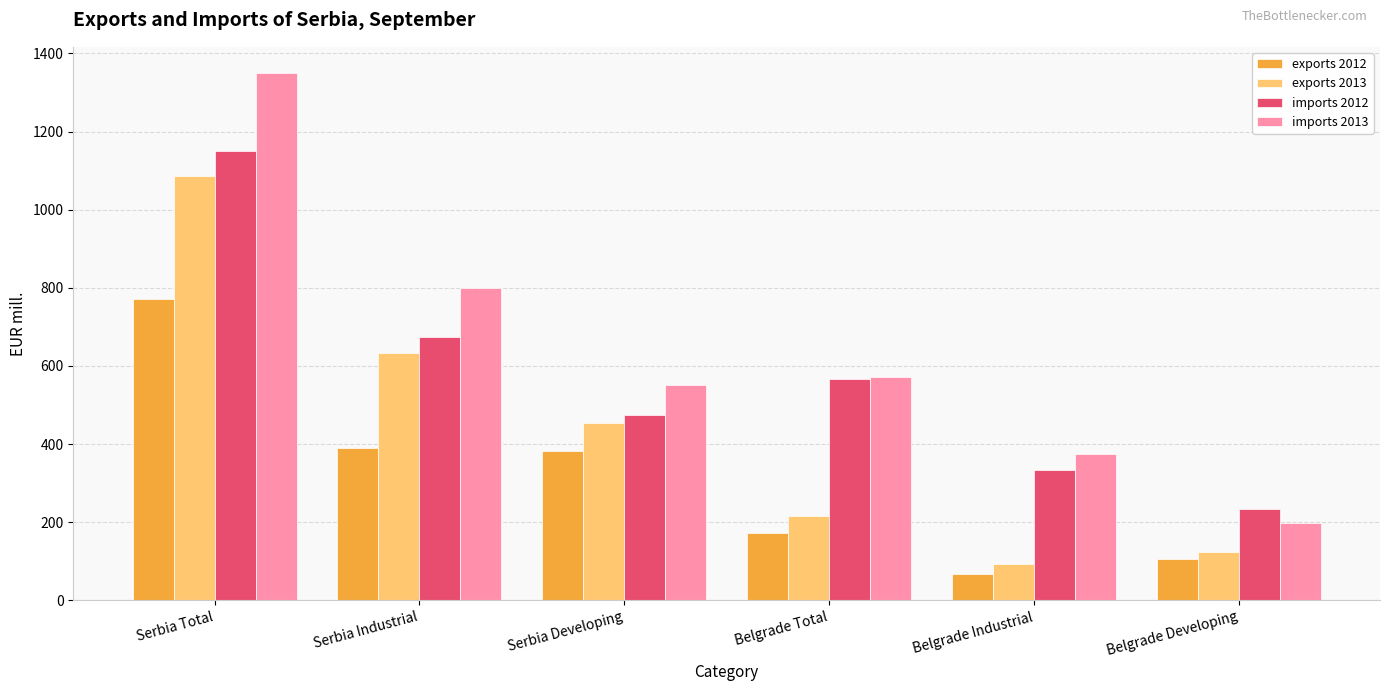

What is the label of the 5th bar from the left?

Belgrade Industrial